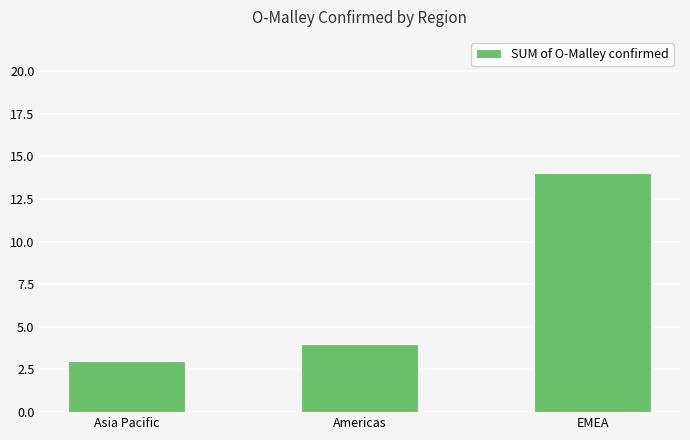

Rank the categories by value from lowest to highest.

Asia Pacific, Americas, EMEA